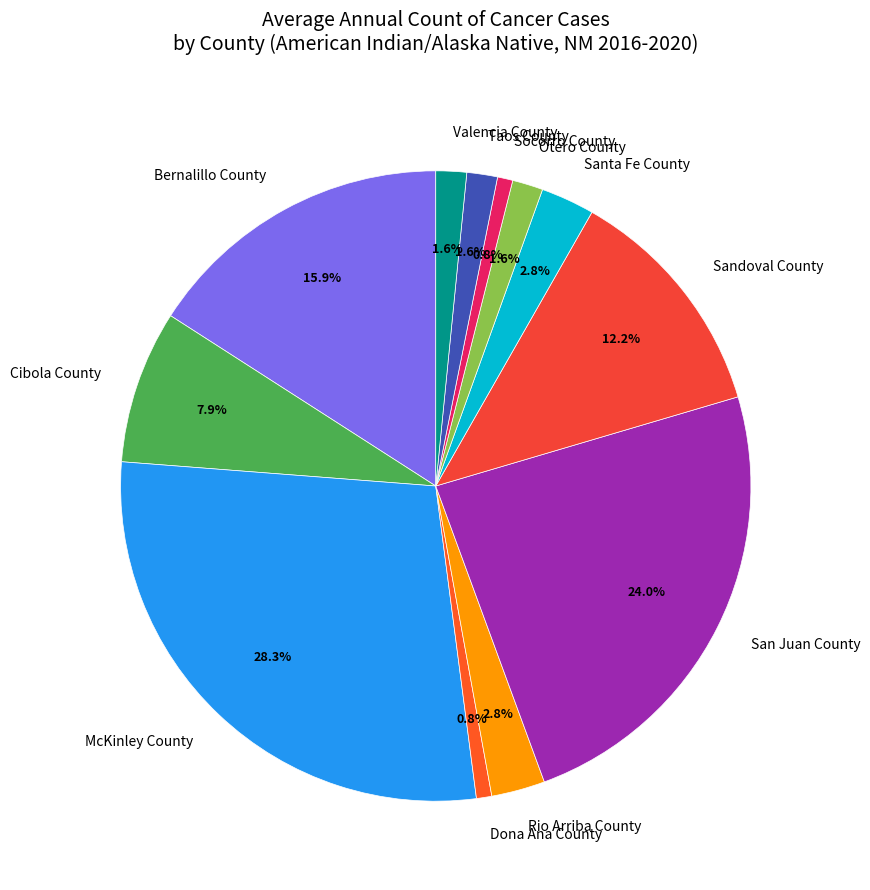

To the nearest percent, what percentage of the pie is Santa Fe County?

3%